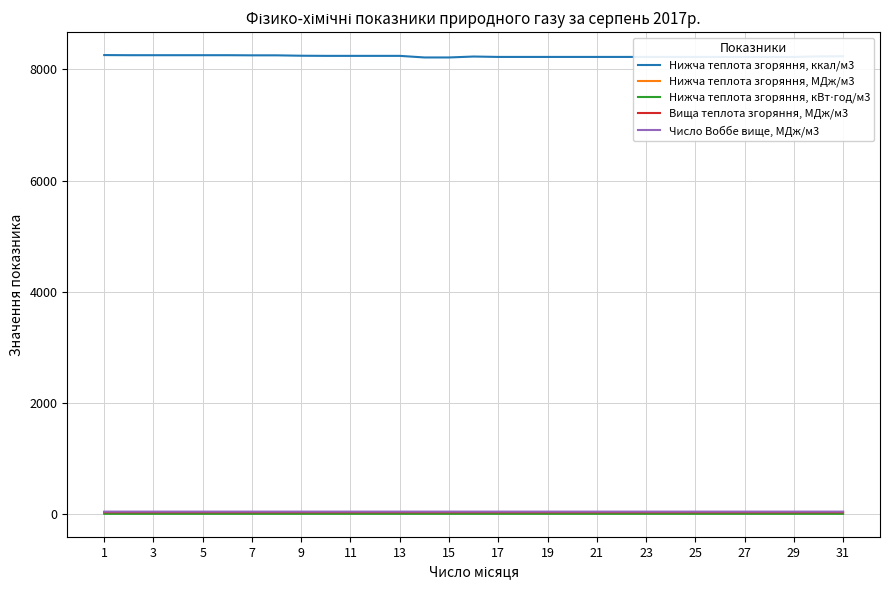

Which series has the widest spread of values?

Нижча теплота згоряння, ккал/м3